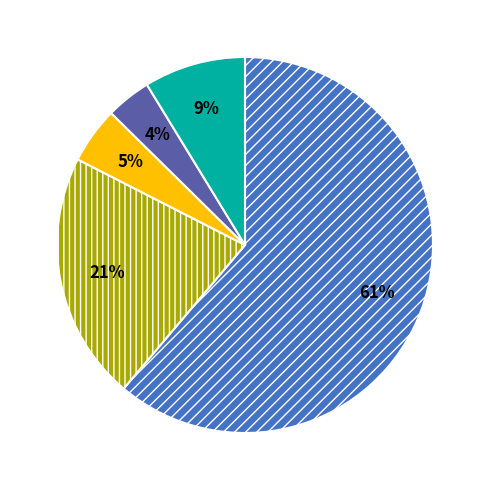

To the nearest percent, what is the difference between the largest and smallest slice percentages?

57%